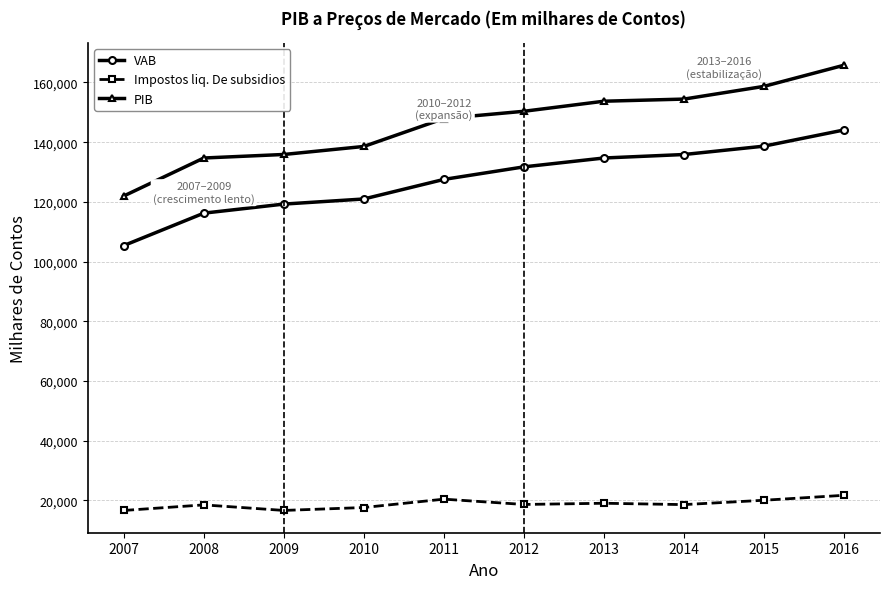

The value of PIB at 2008 is 198620.1. True or false?

False